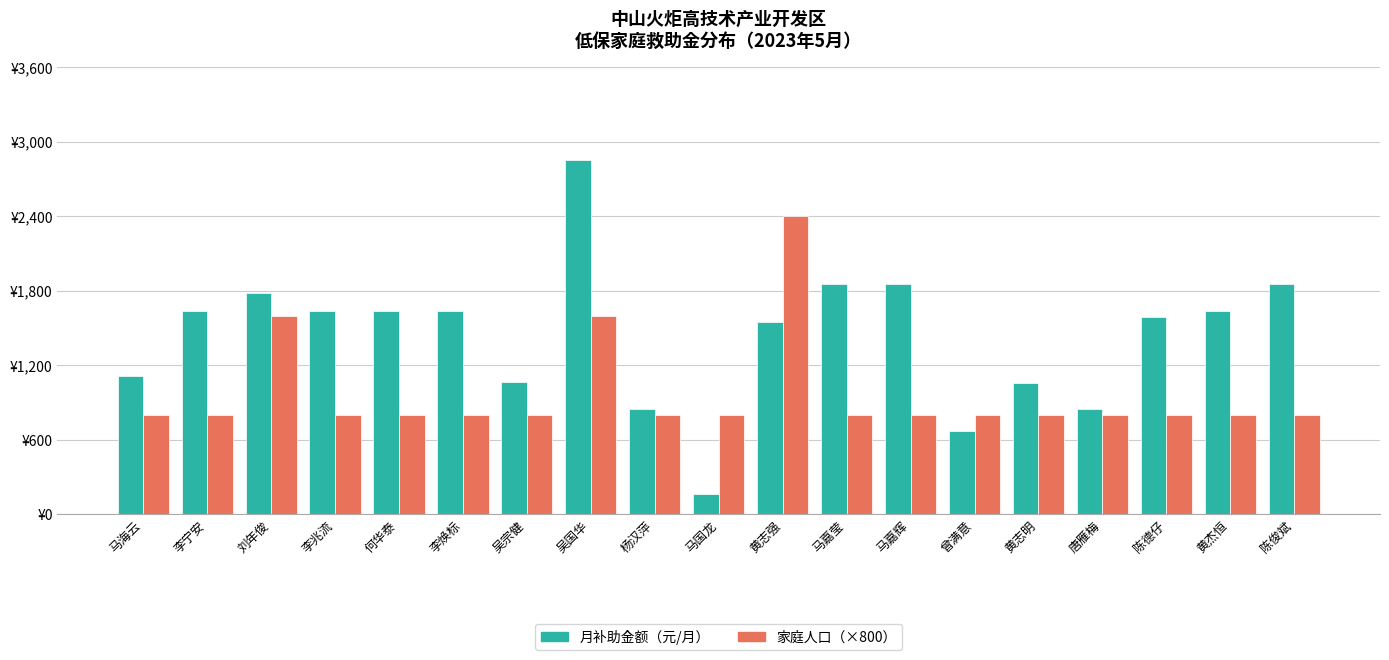

Are the bars horizontal?

No